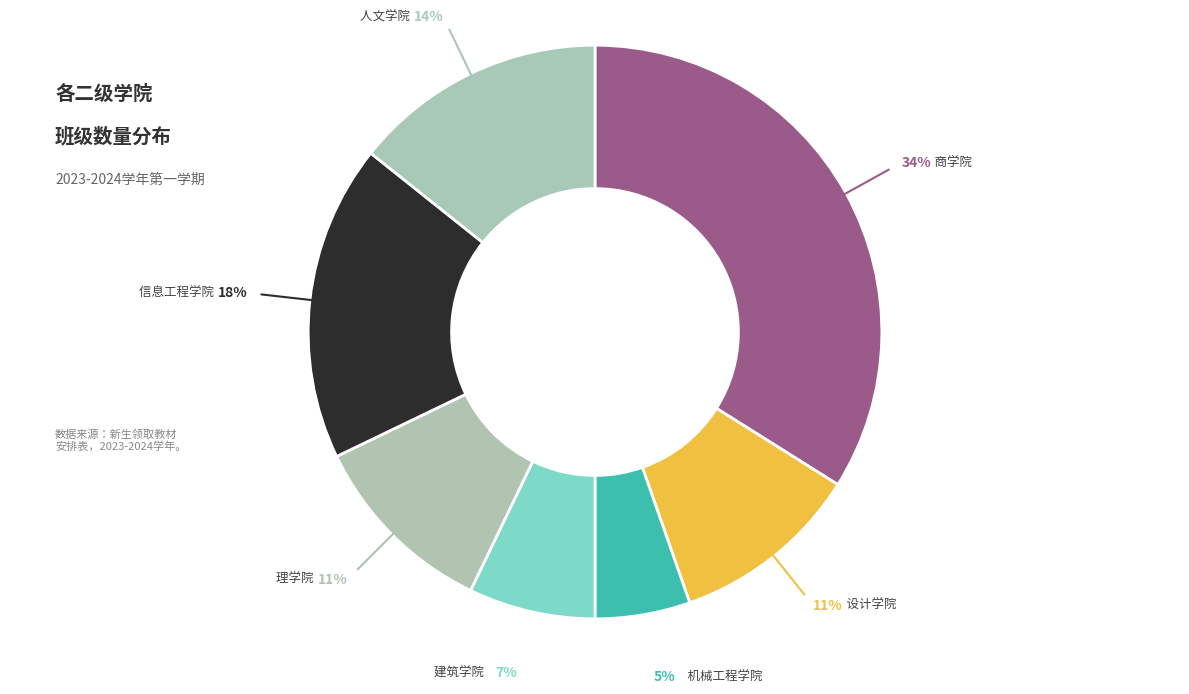

Rank the categories by value from highest to lowest.

商学院, 信息工程学院, 人文学院, 理学院, 设计学院, 建筑学院, 机械工程学院